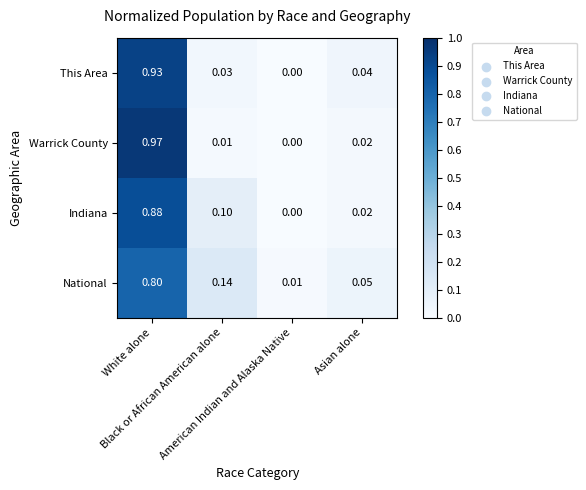

Which series has the widest spread of values?

Warrick County